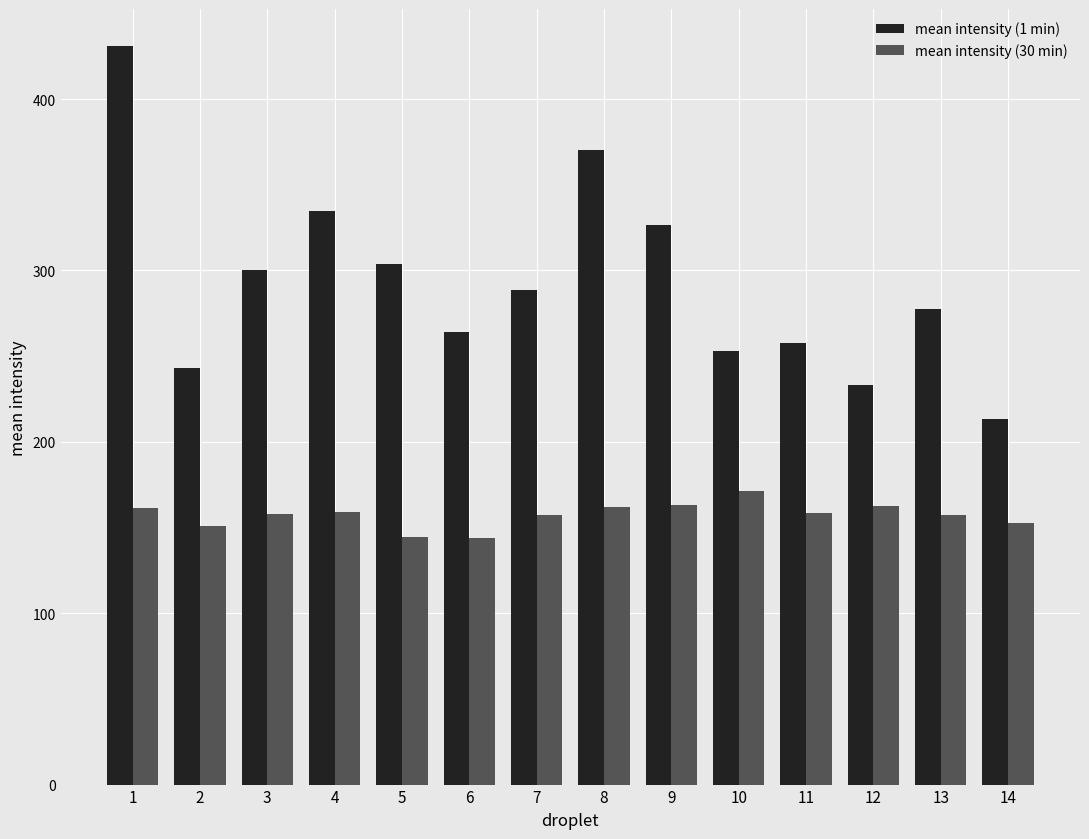

What is the spread (max minus min) of values at 10?

81.6